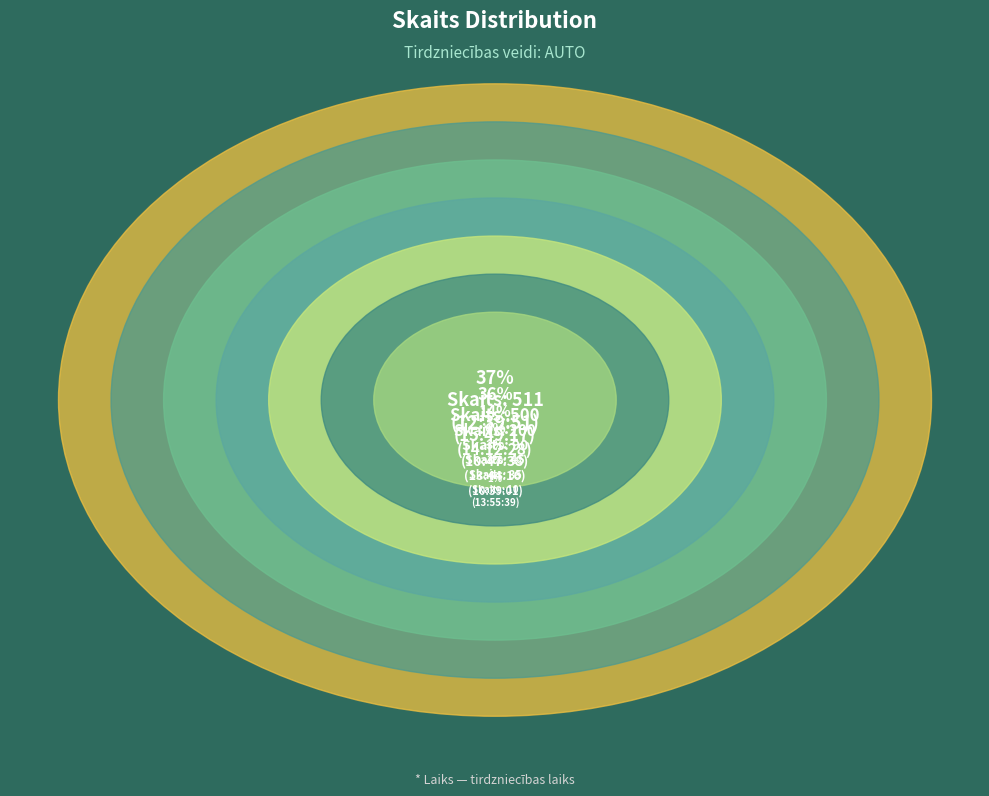

What is the smallest slice in the pie chart?

12:39:51 (1)